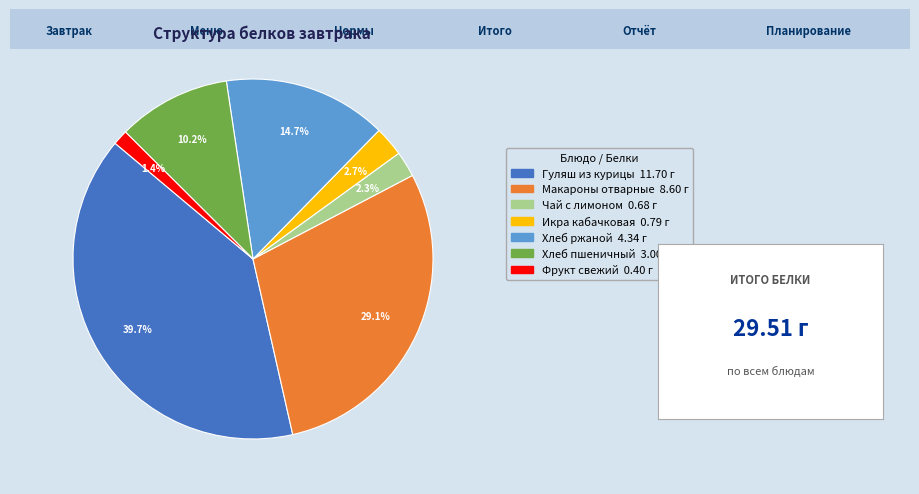

Which category has the smallest portion of the pie?

Фрукт свежий